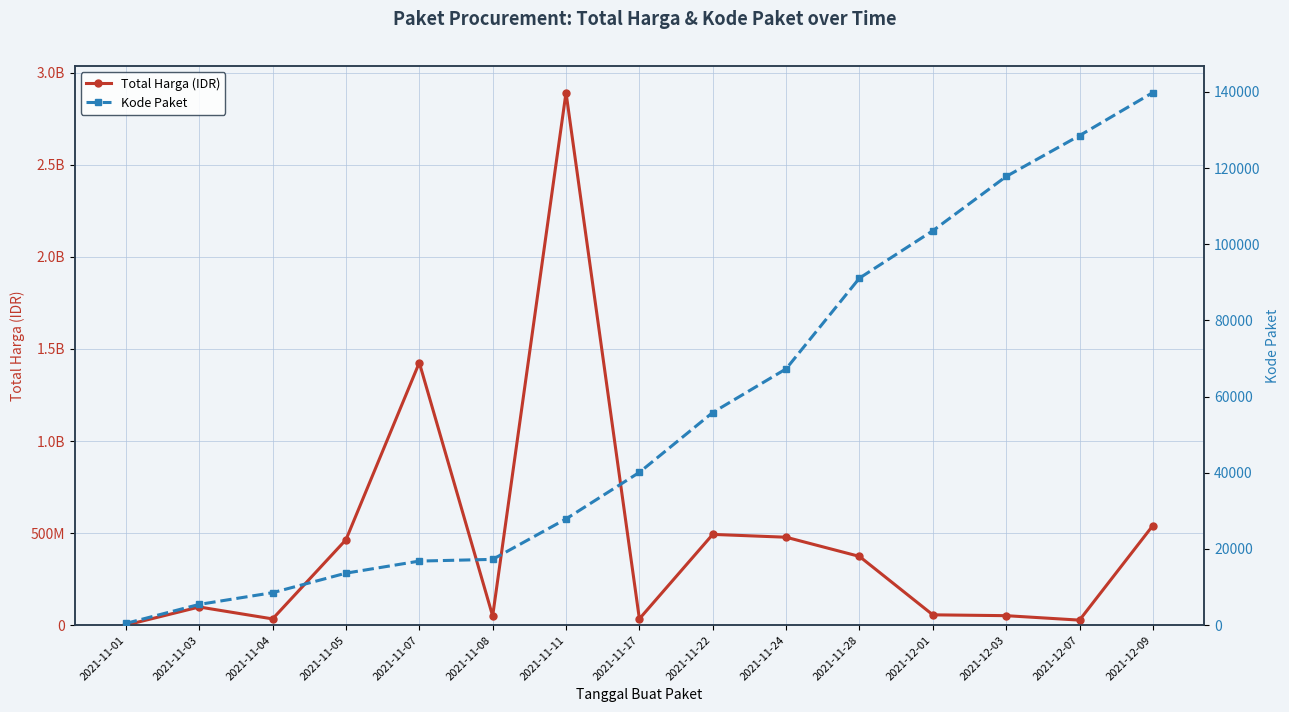

What is the spread (max minus min) of values at 2021-11-24?

477532721